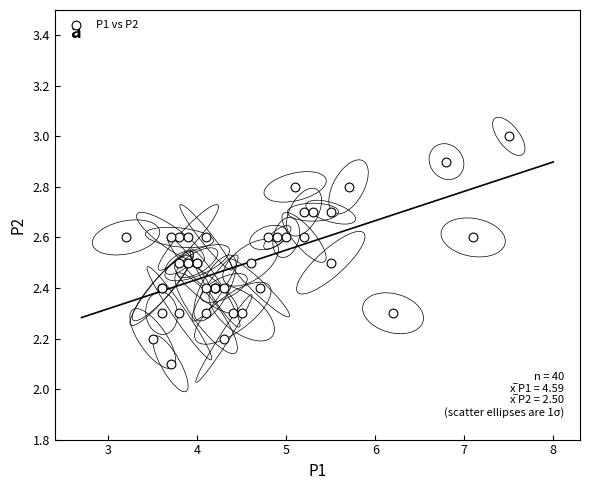

What Y value in the scatter plot is closest to 2?

2.1